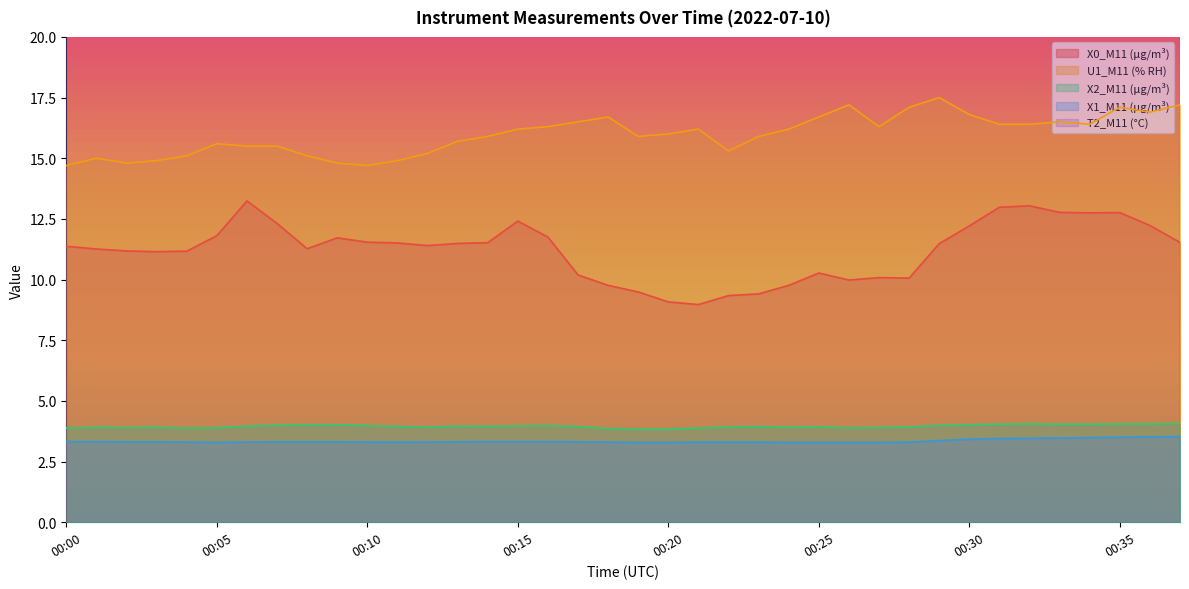

Reading left to right, list all the values displayed in this chart.

X0_M11 (μg/m³): 11.4	11.3	11.2	11.2	11.2	11.8	13.2	12.3	11.3	11.7	11.5	11.5	11.4	11.5	11.5	12.4	11.8	10.2	9.8	9.5	9.1	9.0	9.3	9.4	9.8	10.3	10.0	10.1	10.1	11.5	12.2	13.0	13.0	12.8	12.8	12.8	12.2	11.5
U1_M11 (% RH): 14.7	15.0	14.8	14.9	15.1	15.6	15.5	15.5	15.1	14.8	14.7	14.9	15.2	15.7	15.9	16.2	16.3	16.5	16.7	15.9	16.0	16.2	15.3	15.9	16.2	16.7	17.2	16.3	17.1	17.5	16.8	16.4	16.4	16.5	16.4	17.1	16.9	17.2
X2_M11 (μg/m³): 3.9	3.9	3.9	3.9	3.9	3.9	4.0	4.0	4.0	4.0	4.0	4.0	3.9	4.0	4.0	4.0	4.0	3.9	3.9	3.8	3.8	3.9	3.9	3.9	3.9	3.9	3.9	3.9	3.9	4.0	4.0	4.0	4.0	4.0	4.0	4.0	4.0	4.1
X1_M11 (μg/m³): 3.3	3.3	3.3	3.3	3.3	3.3	3.3	3.3	3.3	3.3	3.3	3.3	3.3	3.3	3.3	3.3	3.3	3.3	3.3	3.3	3.3	3.3	3.3	3.3	3.3	3.3	3.3	3.3	3.3	3.4	3.4	3.5	3.5	3.5	3.5	3.5	3.5	3.5
T2_M11 (°C): 27.8	27.3	27.3	27.4	27.6	27.8	28.0	28.0	27.4	27.2	27.3	27.5	27.7	27.9	28.1	27.7	27.2	27.2	27.3	27.5	27.7	27.9	27.4	27.0	27.0	27.2	27.4	27.6	27.9	28.0	27.6	27.2	27.2	27.3	27.5	27.7	28.0	28.1